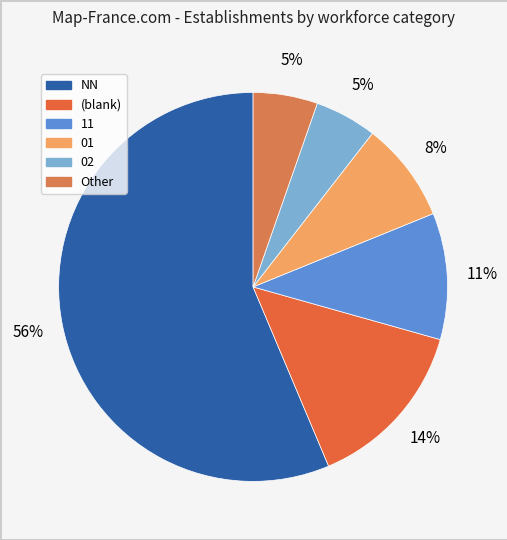

Count the number of slices in the pie.

6